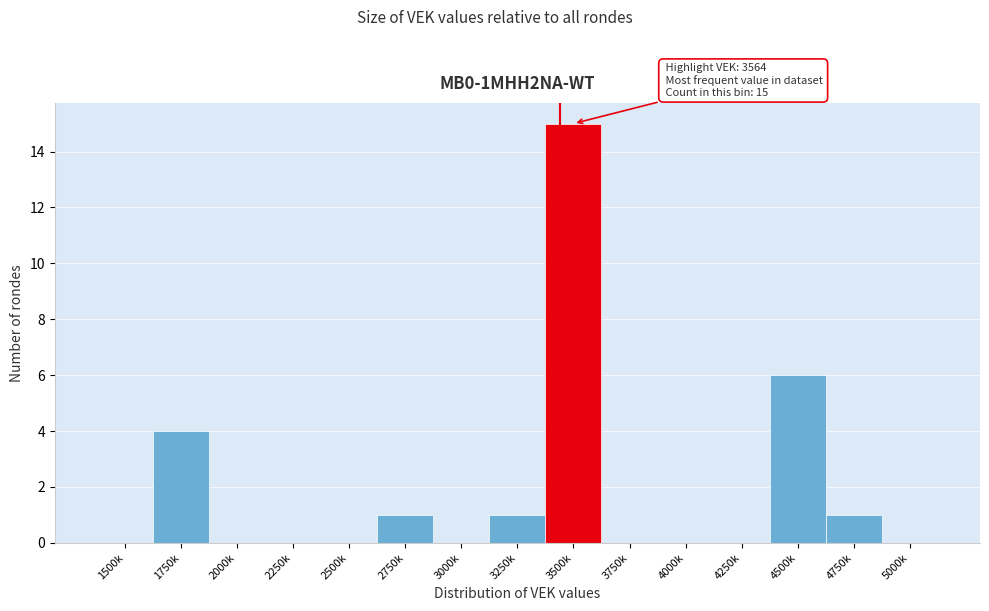

Reading left to right, what are all the values shown in this chart?

1500k=0	1750k=4	2000k=0	2250k=0	2500k=0	2750k=1	3000k=0	3250k=1	3500k=15	3750k=0	4000k=0	4250k=0	4500k=6	4750k=1	5000k=0